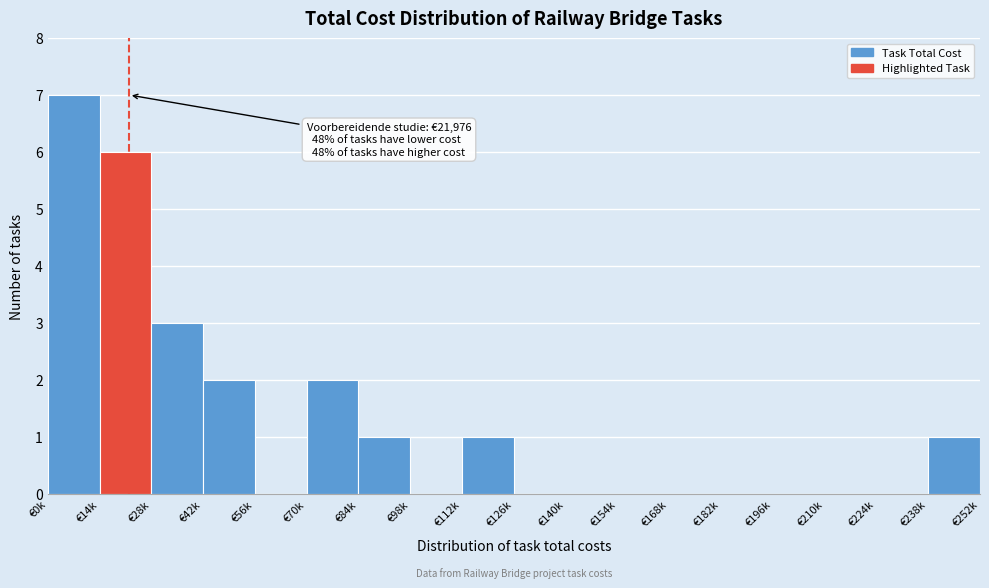

Reading left to right, what are all the values shown in this chart?

€0k=7	€14k=6	€28k=3	€42k=2	€56k=0	€70k=2	€84k=1	€98k=0	€112k=1	€126k=0	€140k=0	€154k=0	€168k=0	€182k=0	€196k=0	€210k=0	€224k=0	€238k=1